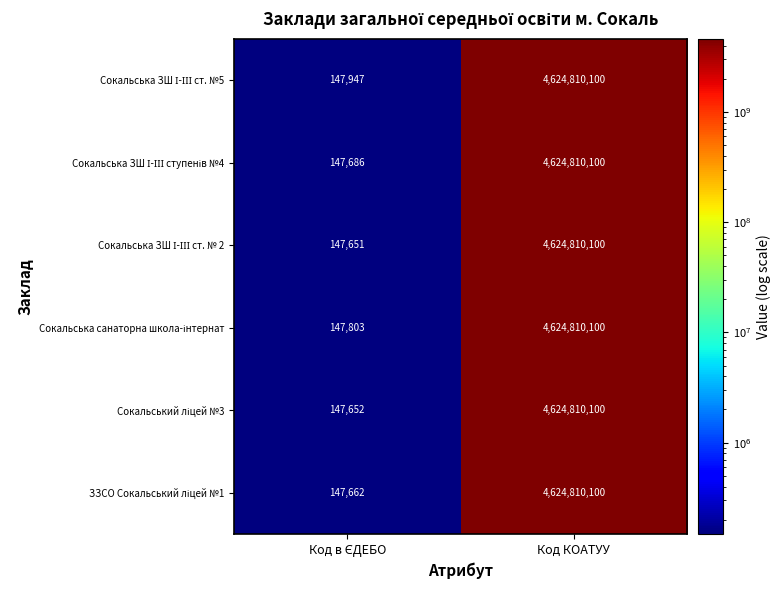

What is the total value across all series at Код КОАТУУ?

27748860600